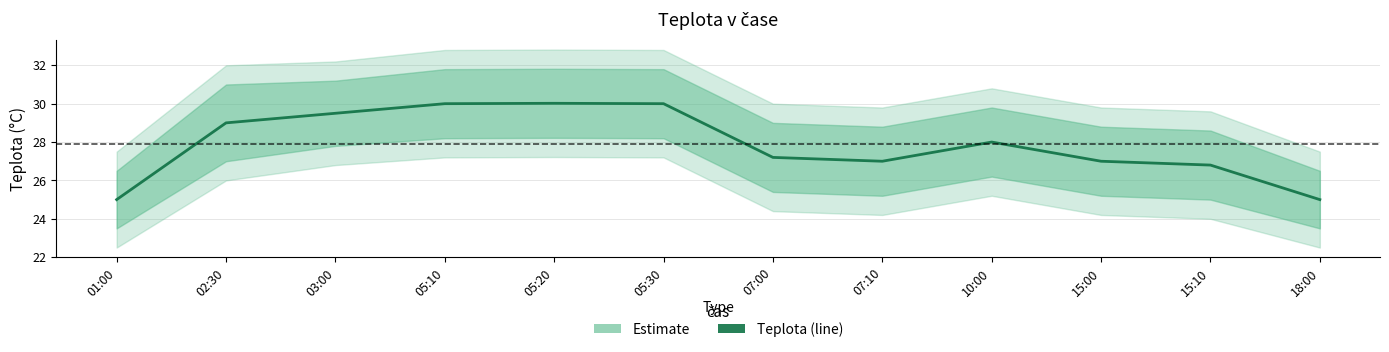

The chart shows a value of 12.2 at 05:20. True or false?

False